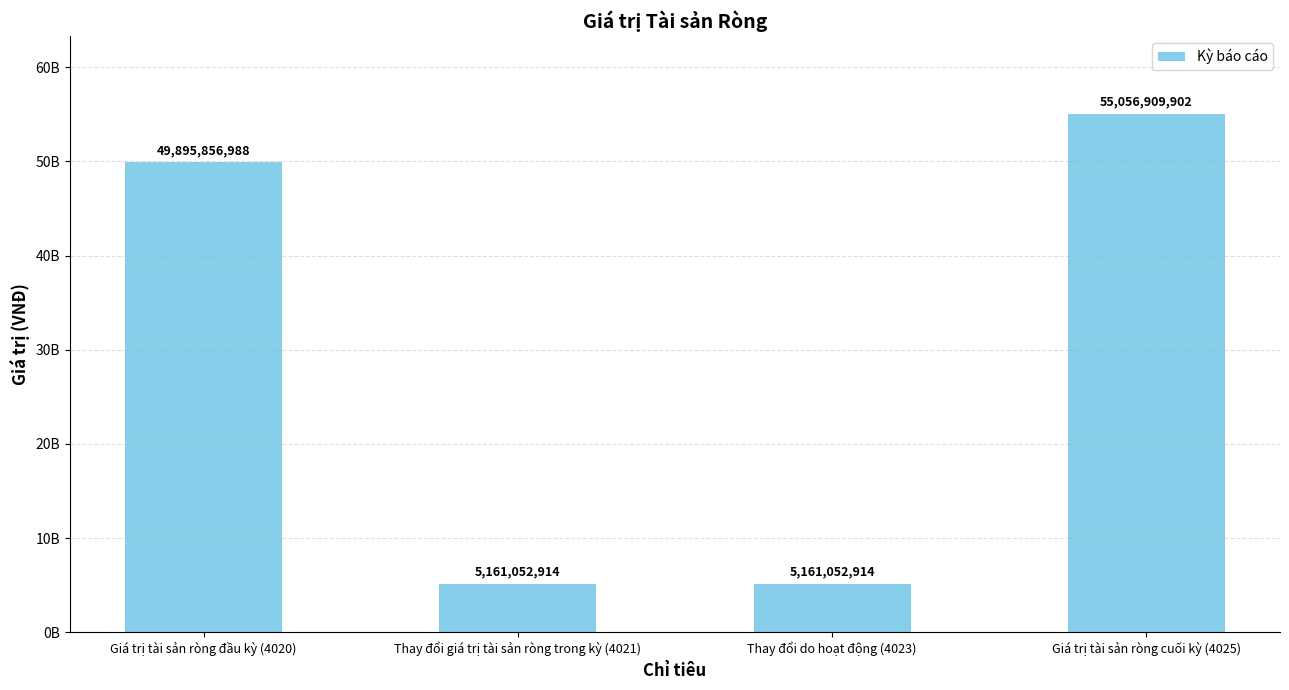

What is the change in value from Thay đổi do hoạt động (4023) to Giá trị tài sản ròng cuối kỳ (4025)?

+49895856988